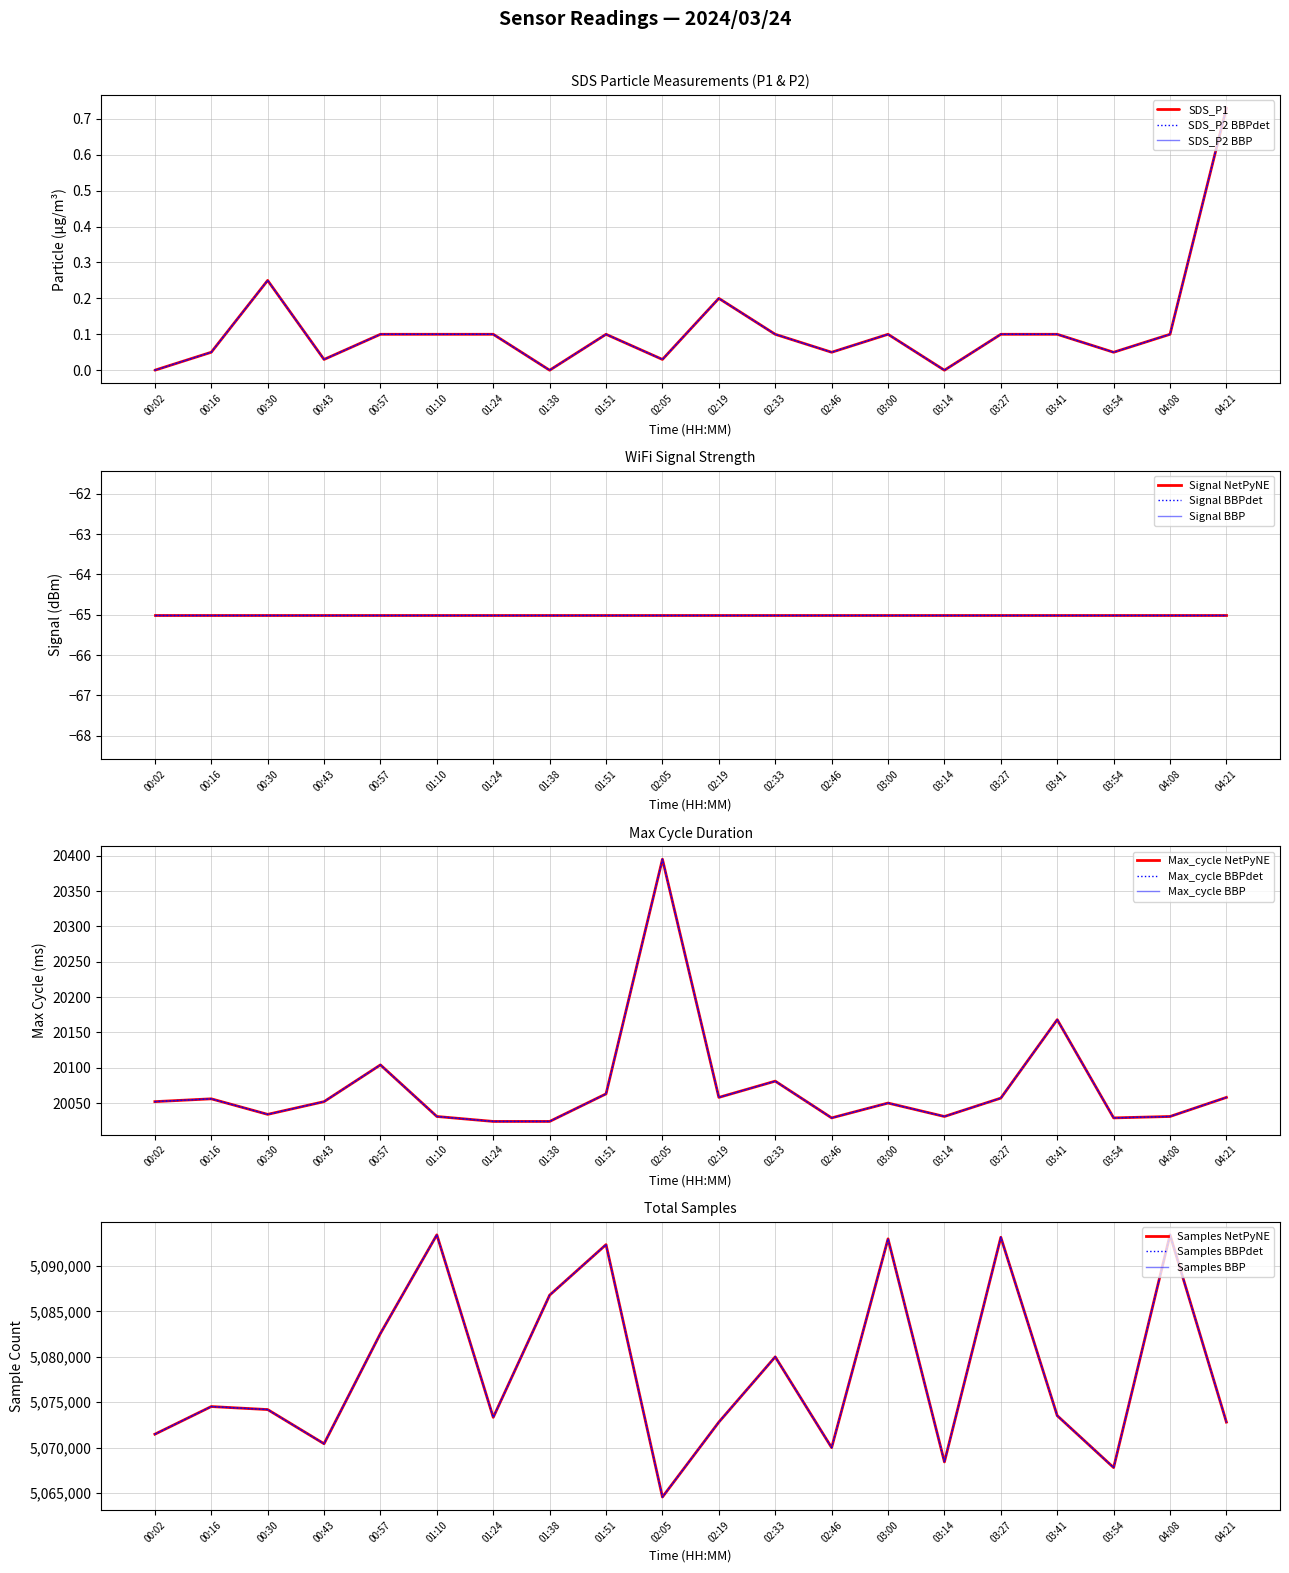

What is the label of the 7th point from the right?

03:00